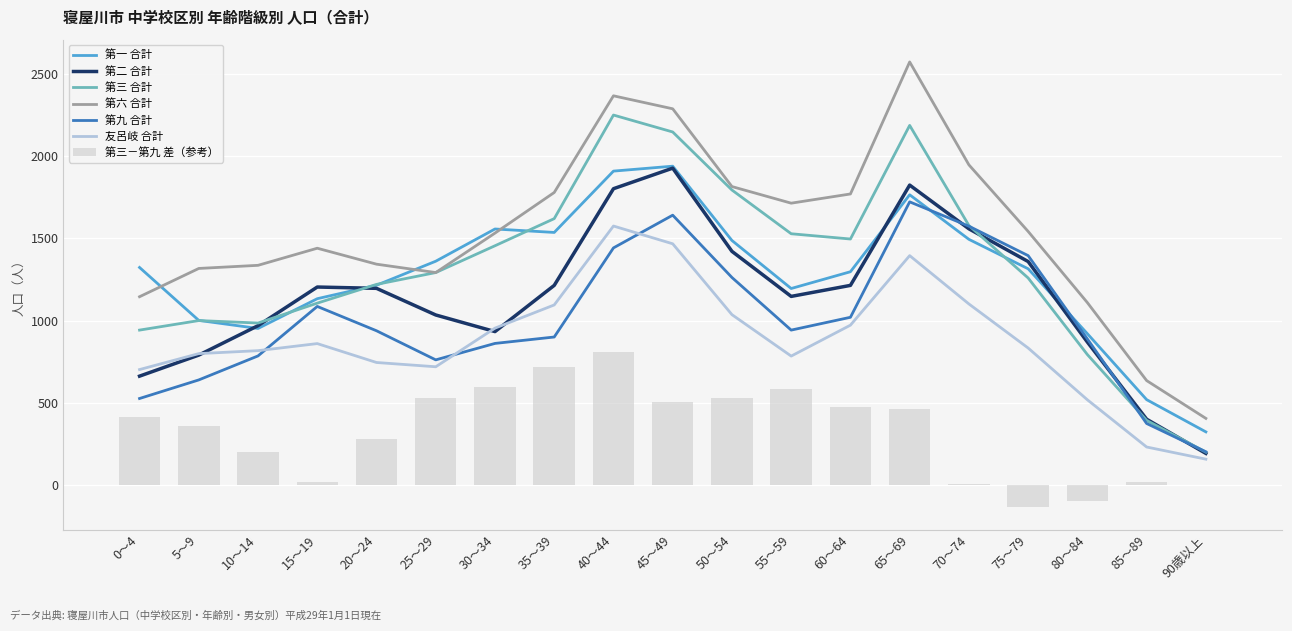

How many values in the 第九 合計 series exceed 938?

9